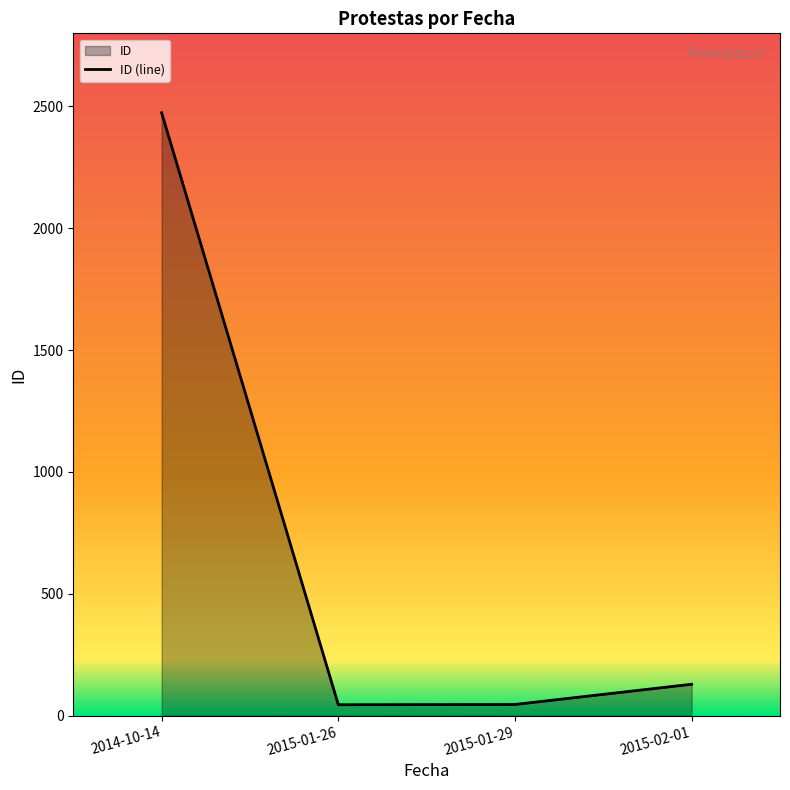

How many points are lower than both their immediate neighbors (excluding endpoints)?

1